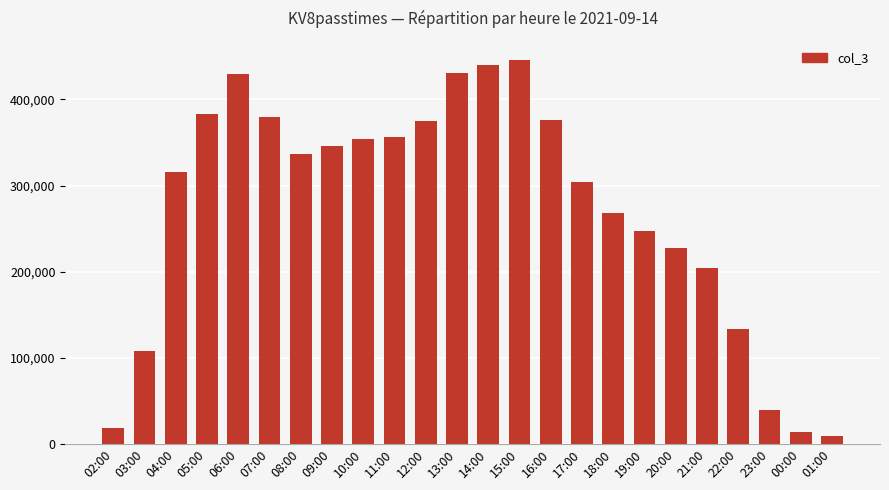

What is the approximate value at 13:00, to the nearest 100?

431100